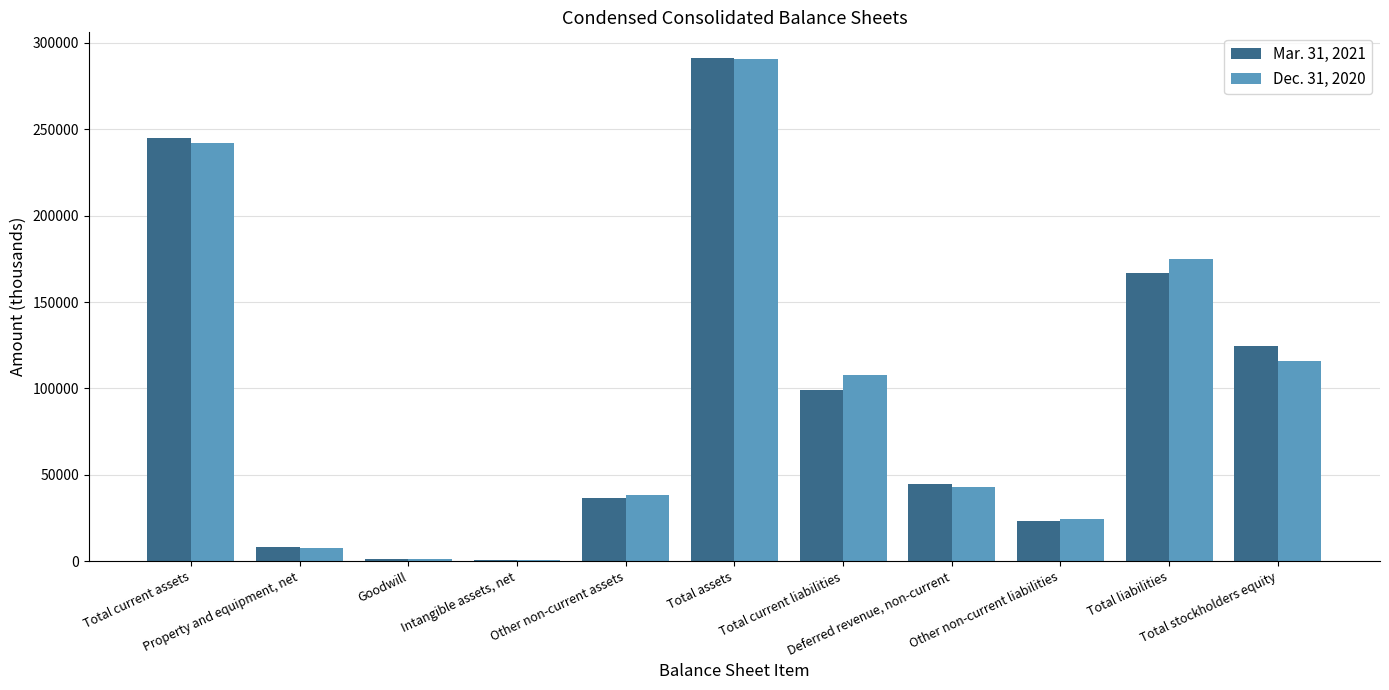

Where does the Dec. 31, 2020 series first go above 42700?

Total current assets